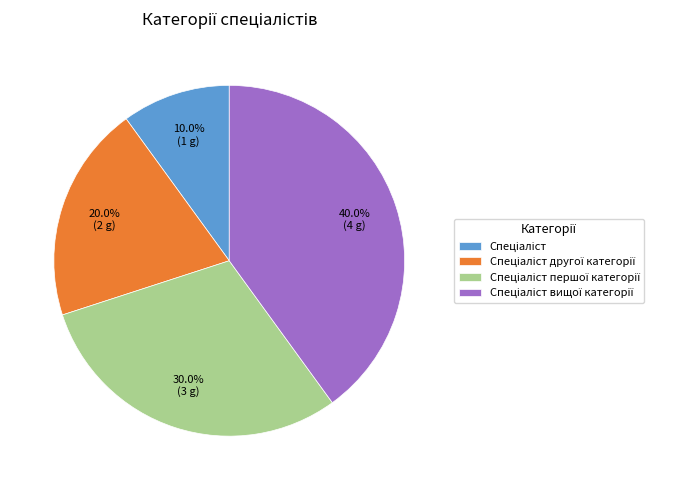

Is there a majority slice in this chart?

No